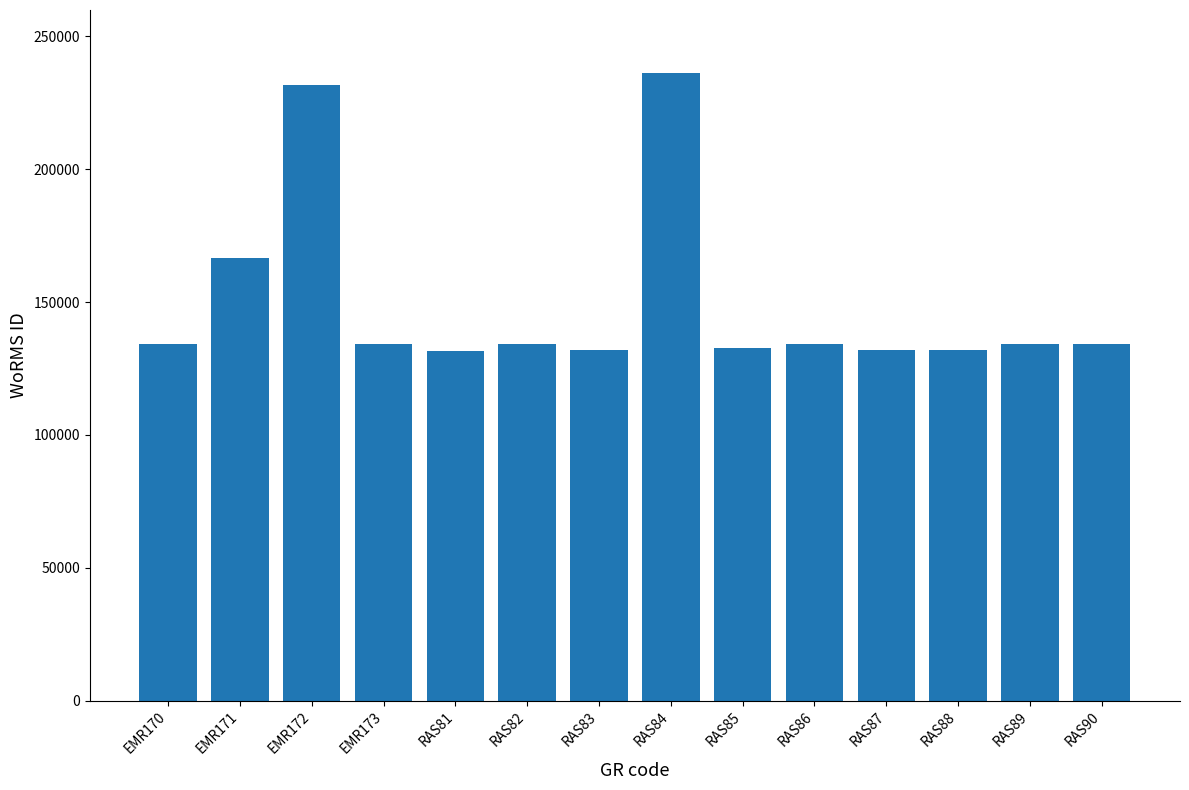

What value does the data have at EMR172?

231816